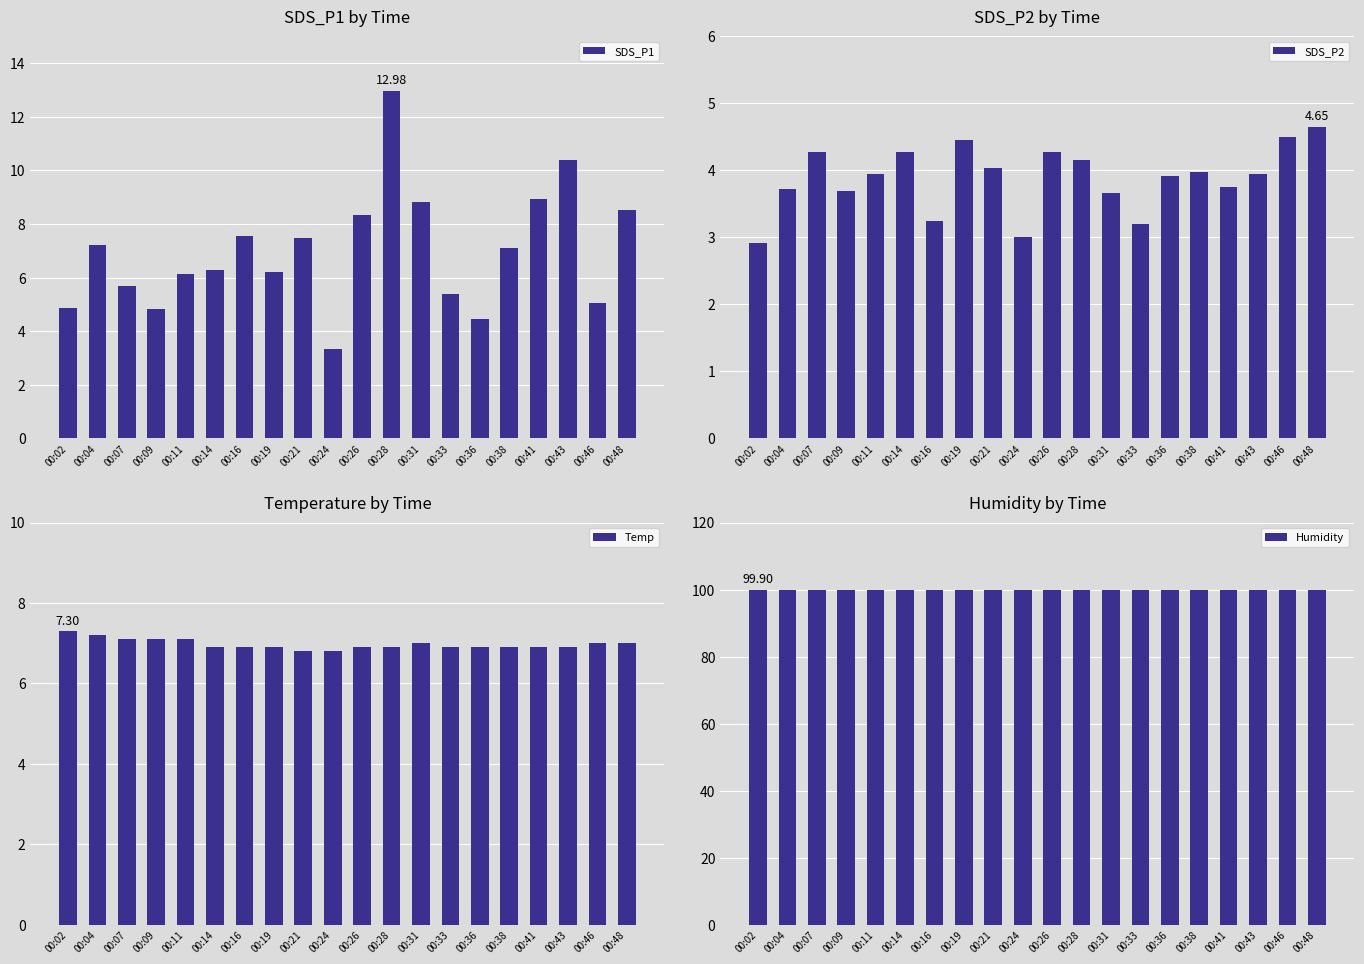

The value of SDS_P1 at 00:36 is 4.5. True or false?

True